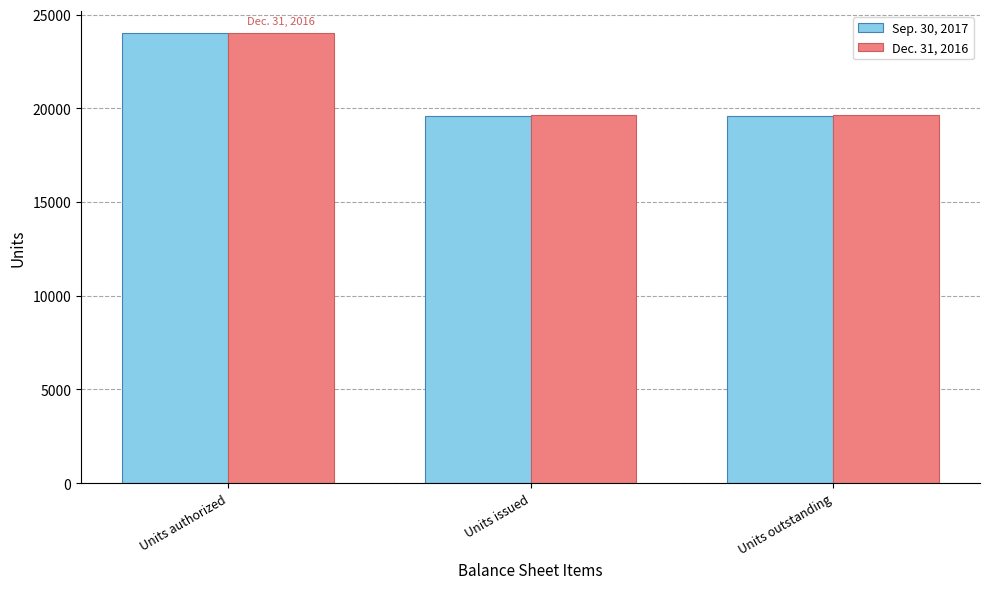

What is the label of the 3rd bar from the right?

Units authorized